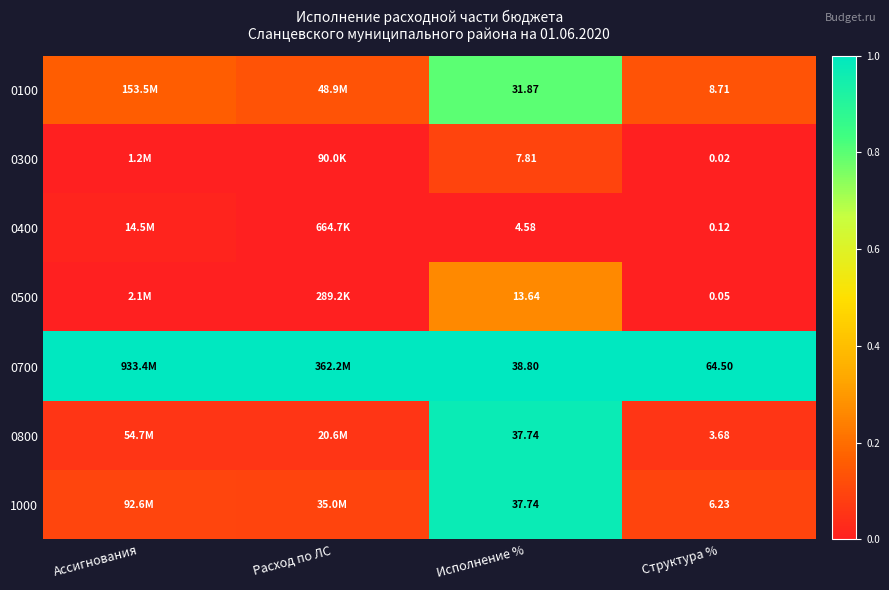

True or false: 0800 has a value of 1.6 at Исполнение %.

False